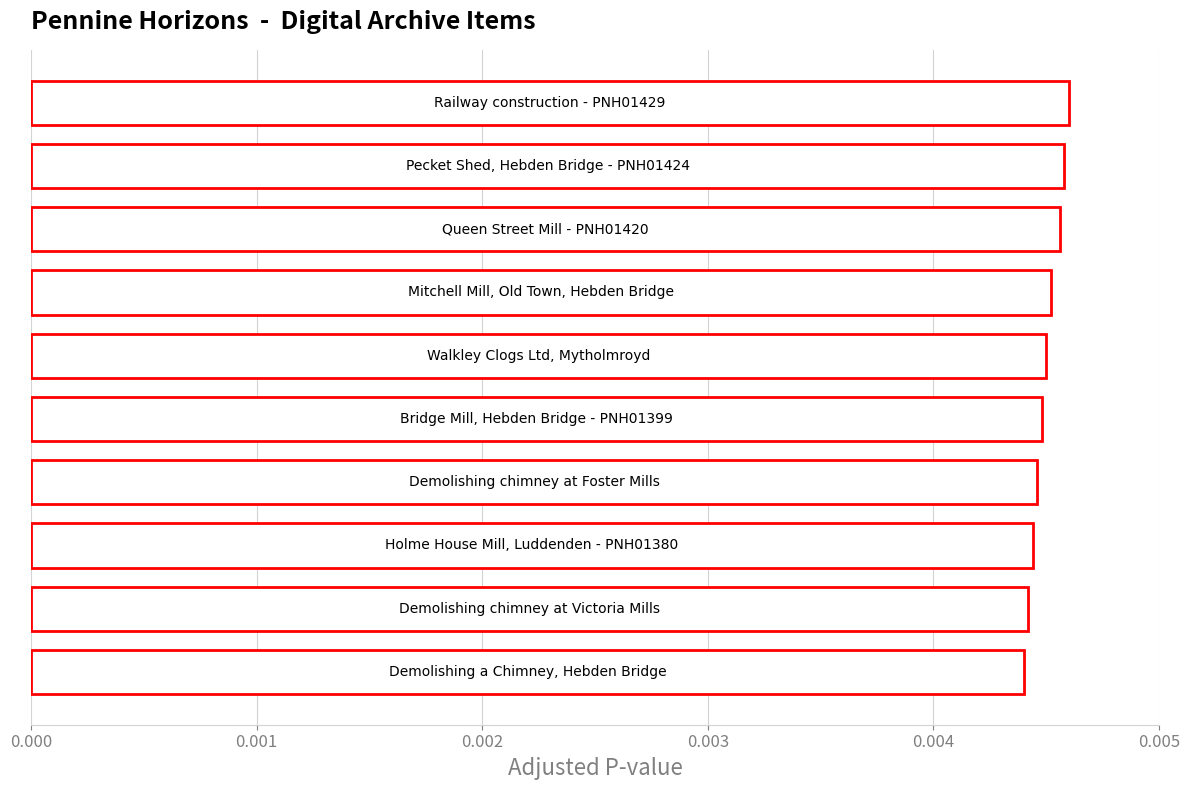

How many bars are there in total?

10